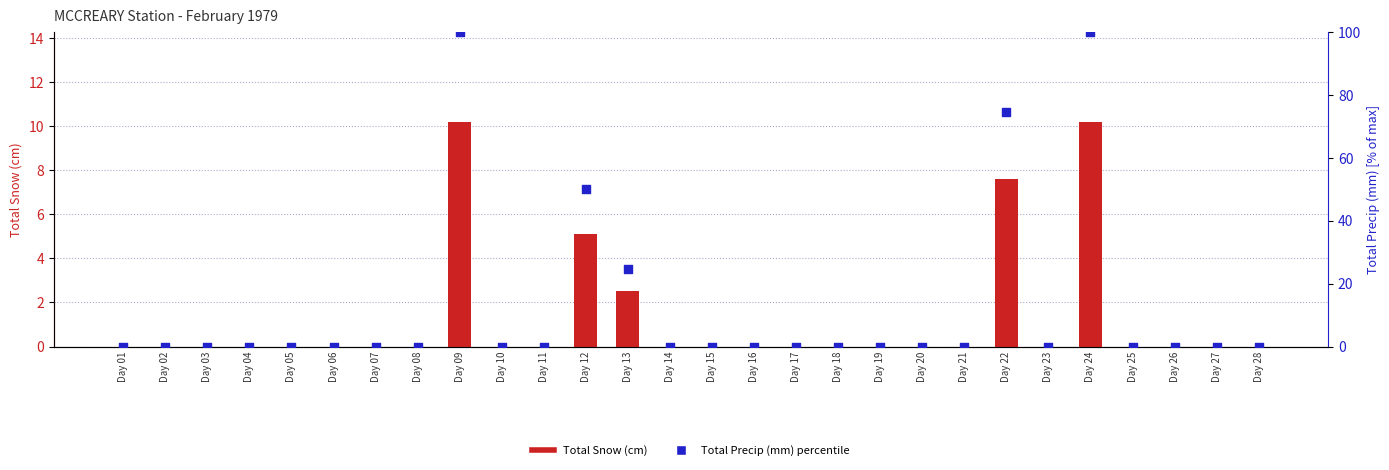

At how many categories does at least one series exceed 55?

3